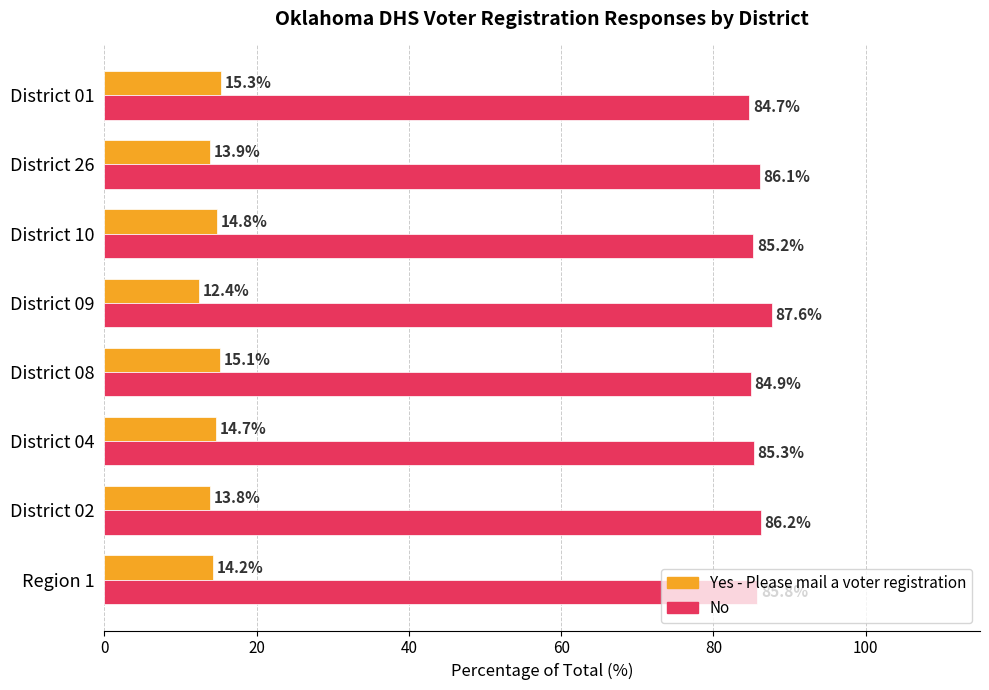

What is the total value across all series at District 09?

100.0